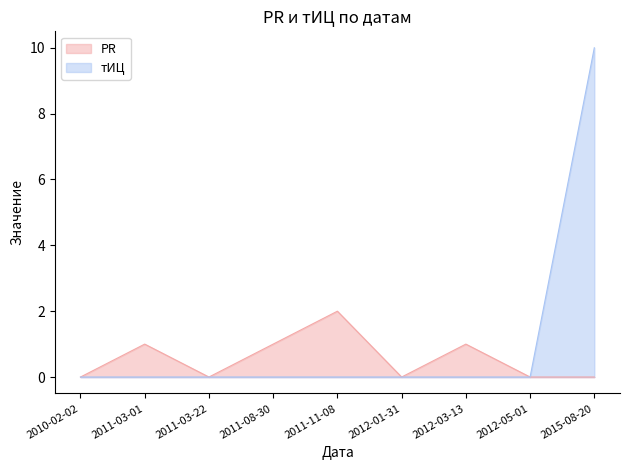

What is the greatest value displayed?

10